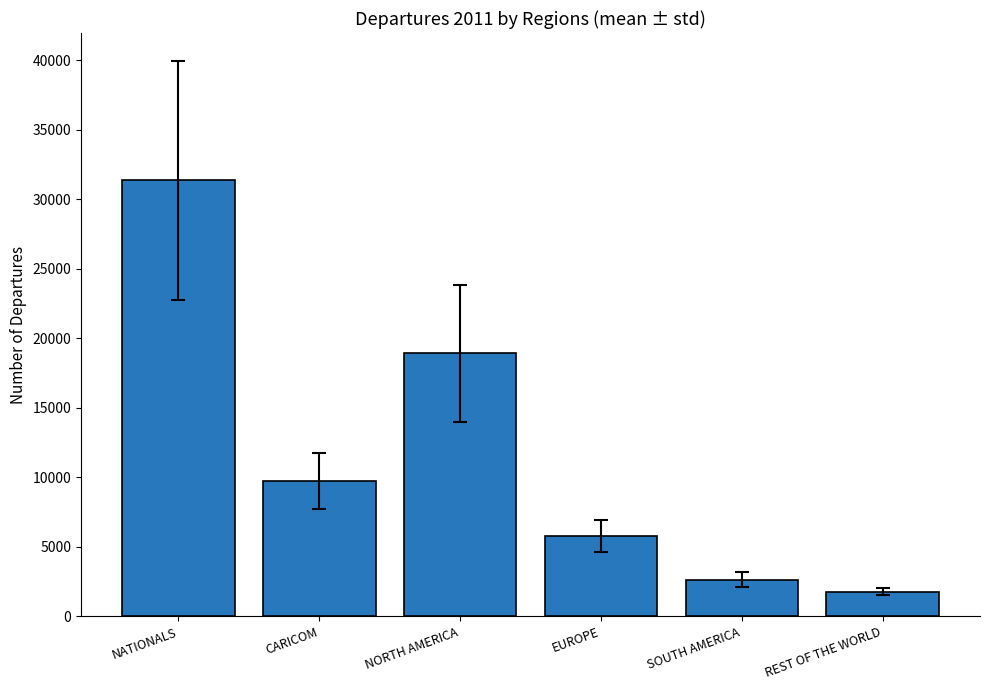

What value does the data have at REST OF THE WORLD?

1765.5